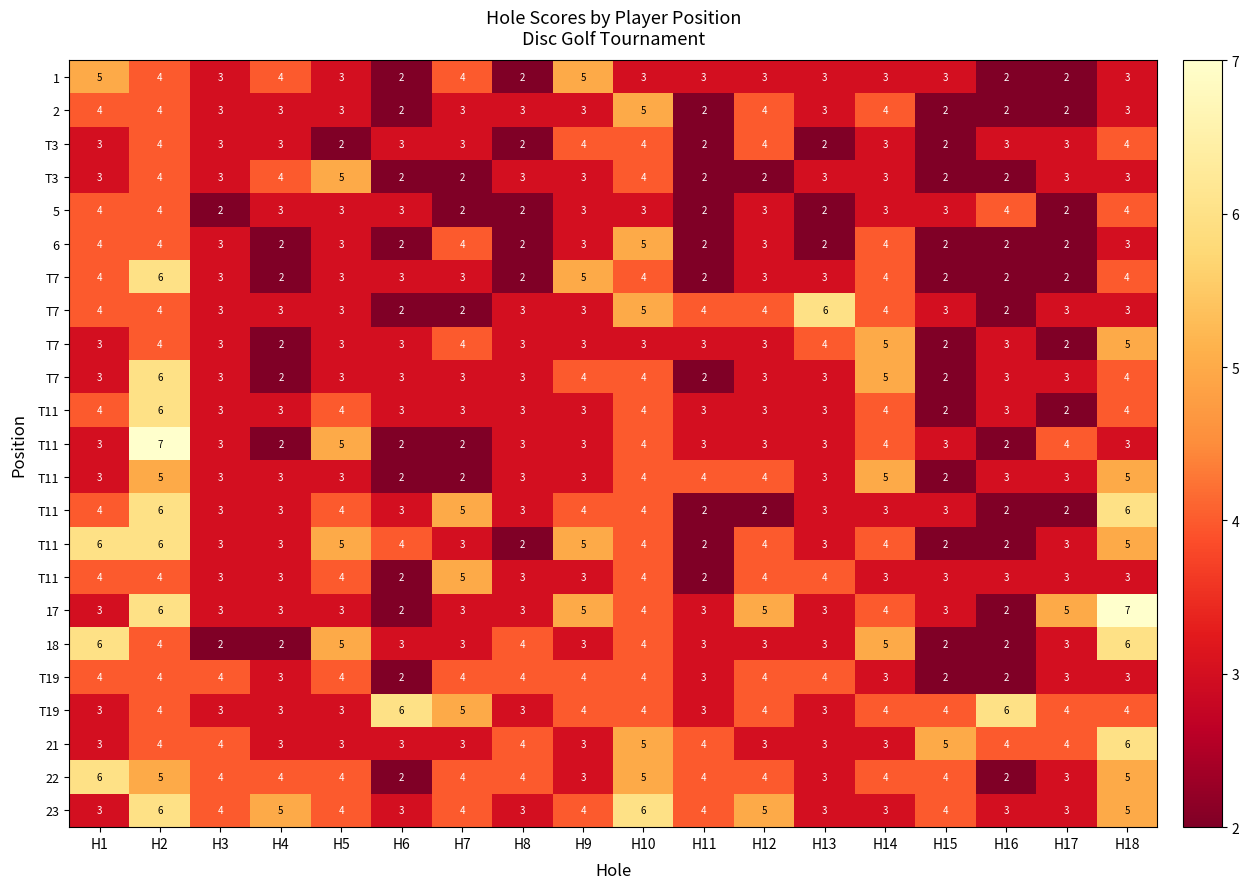

At which category is the sum across all series the highest?

H2